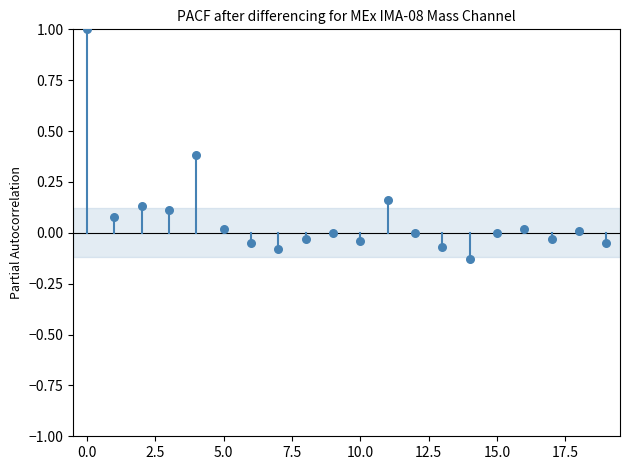

What is the range of Y values (max minus min)?

1.1